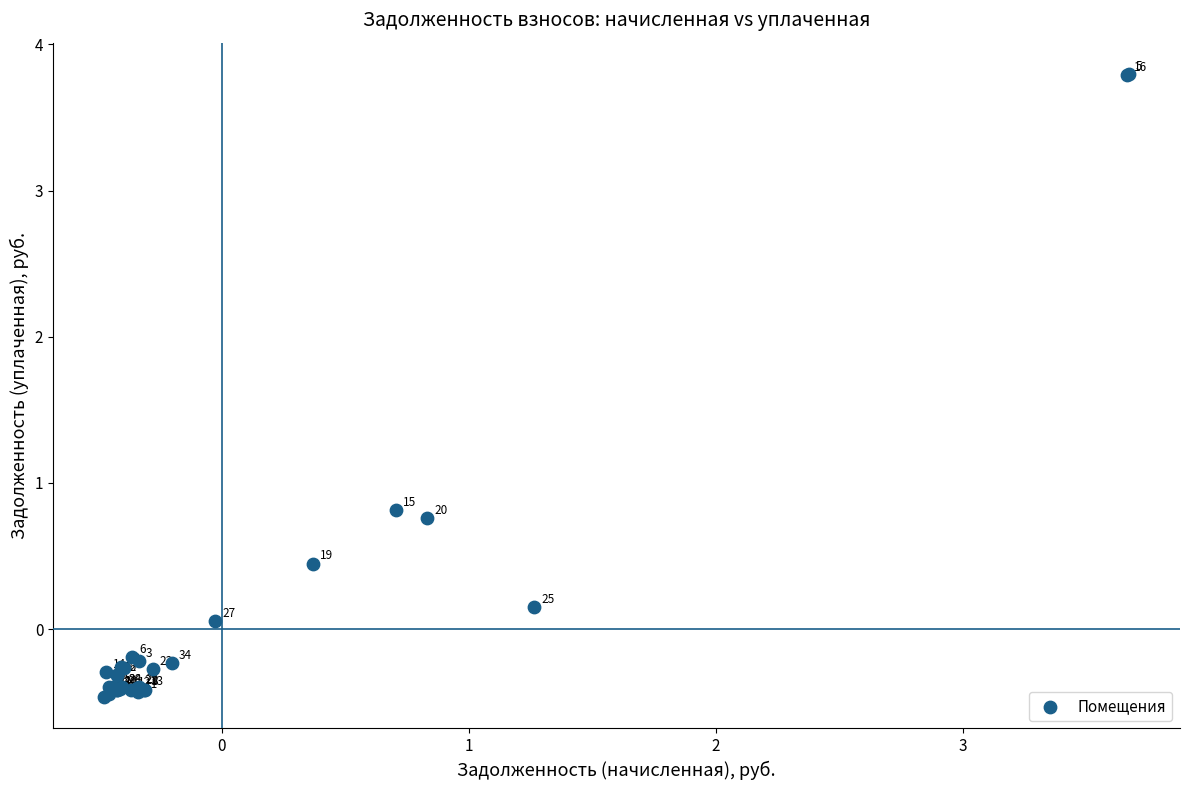

What Y value in the scatter plot is closest to 1?

0.8